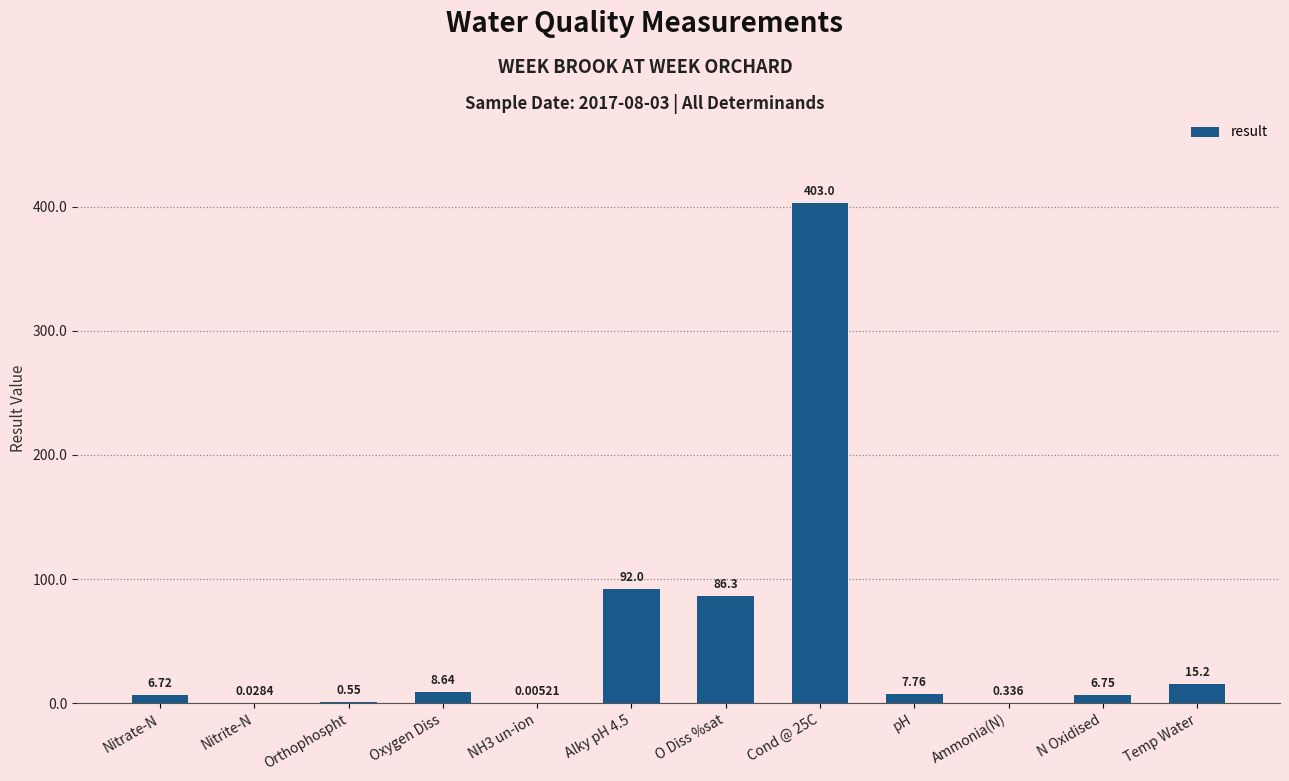

Which has a higher value, O Diss %sat or Temp Water?

O Diss %sat